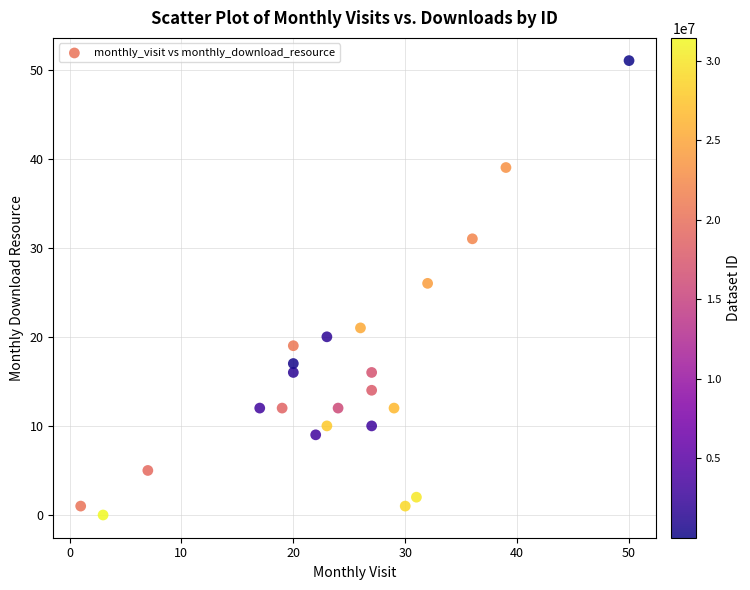

What Y value in the scatter plot is closest to 25?

26